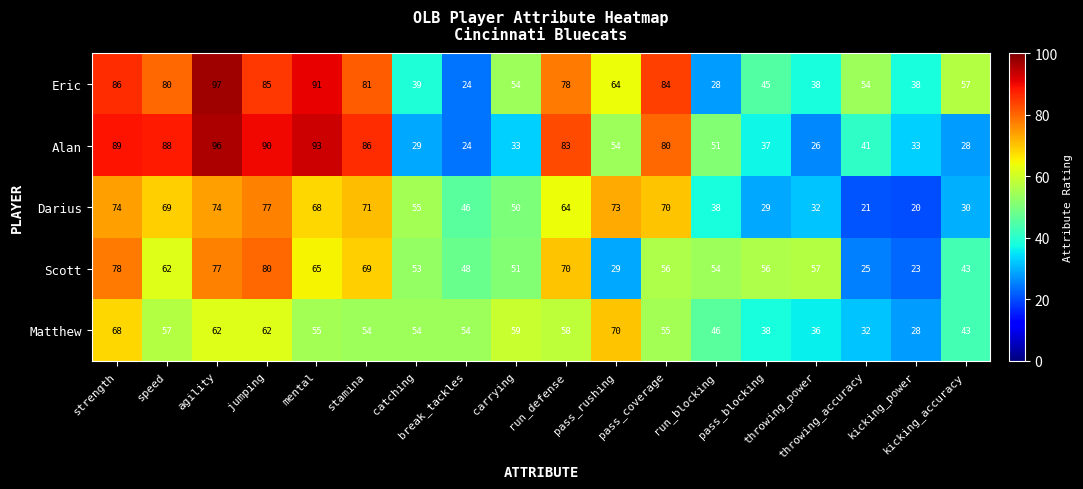

Which series has the largest range (max minus min)?

Eric